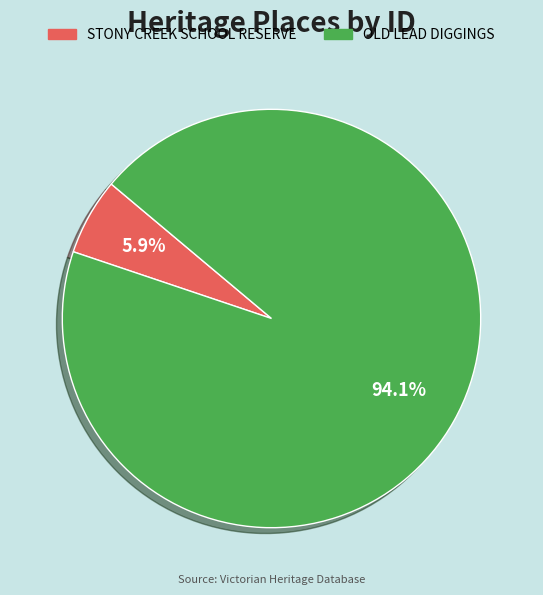

To the nearest percent, what is the combined percentage of STONY CREEK SCHOOL RESERVE and OLD LEAD DIGGINGS?

100%